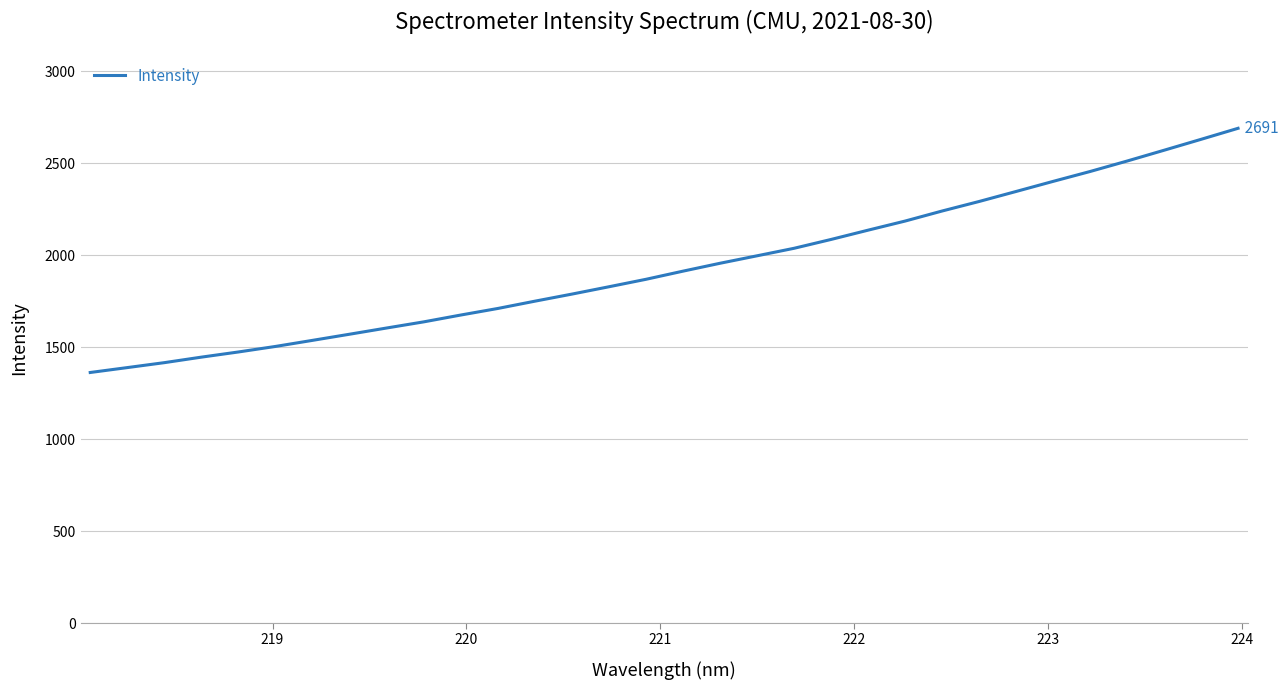

What is the smallest value displayed?

1362.7